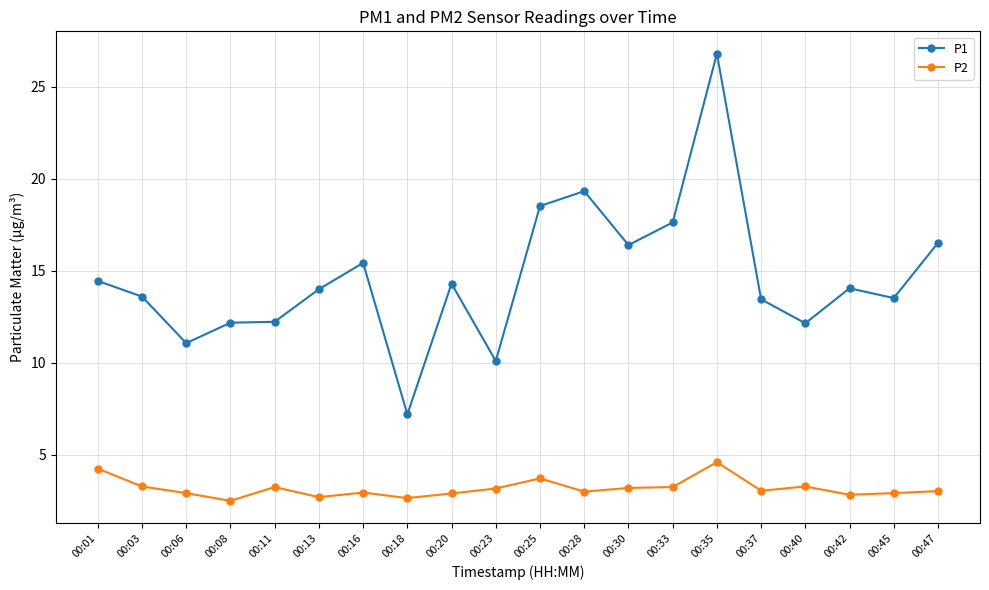

Where does the P2 series first go above 3?

00:01